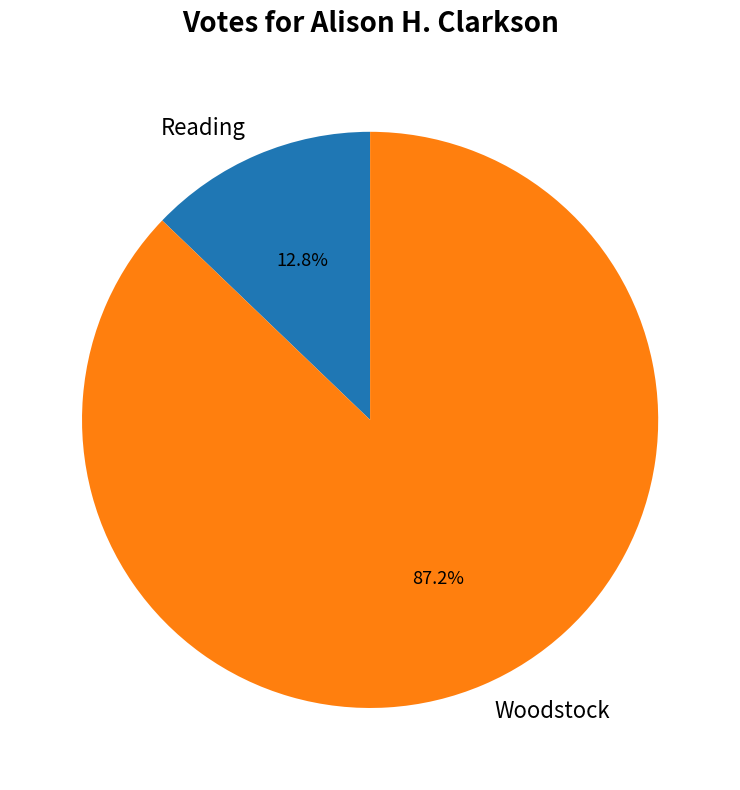

Count the number of slices in the pie.

2